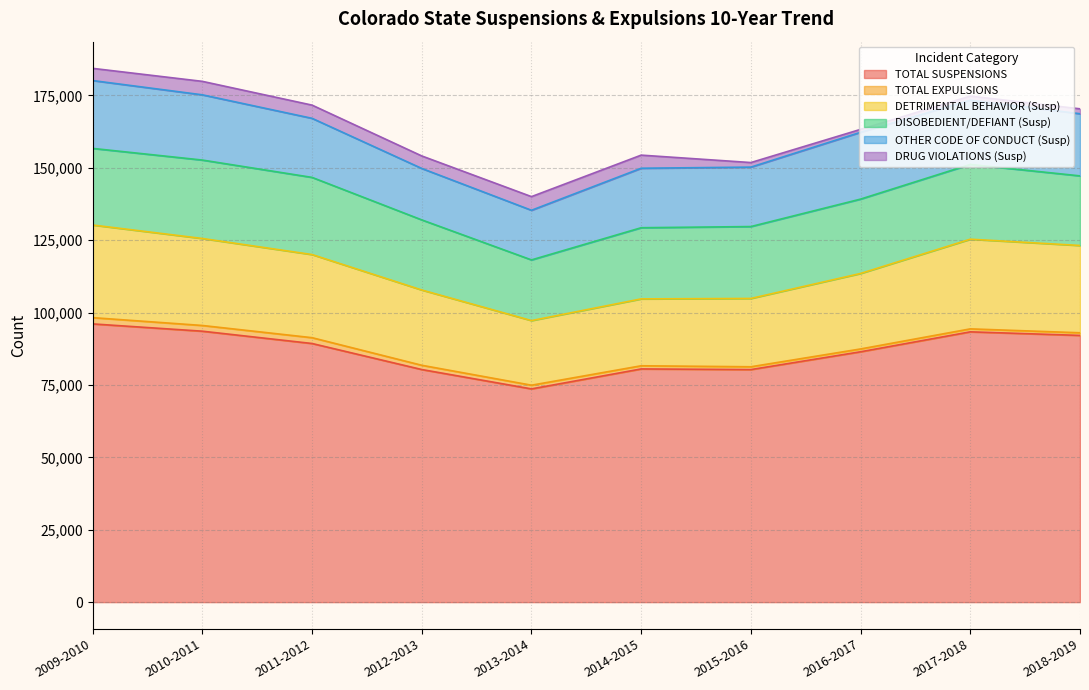

What is the average value of the DRUG VIOLATIONS (Susp) series?

3270